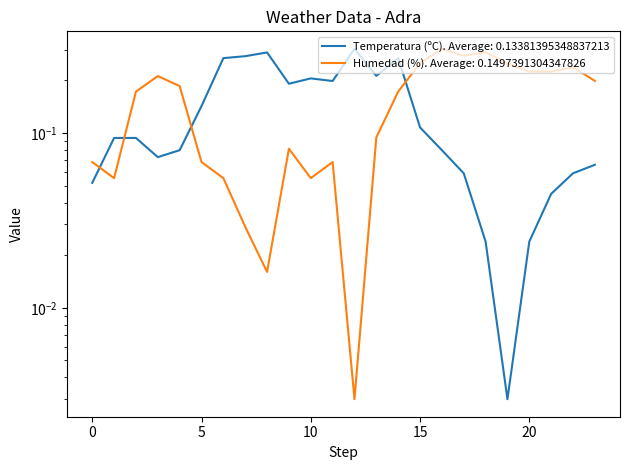

True or false: Temperatura (ºC) has more than 0 interior local peaks.

True